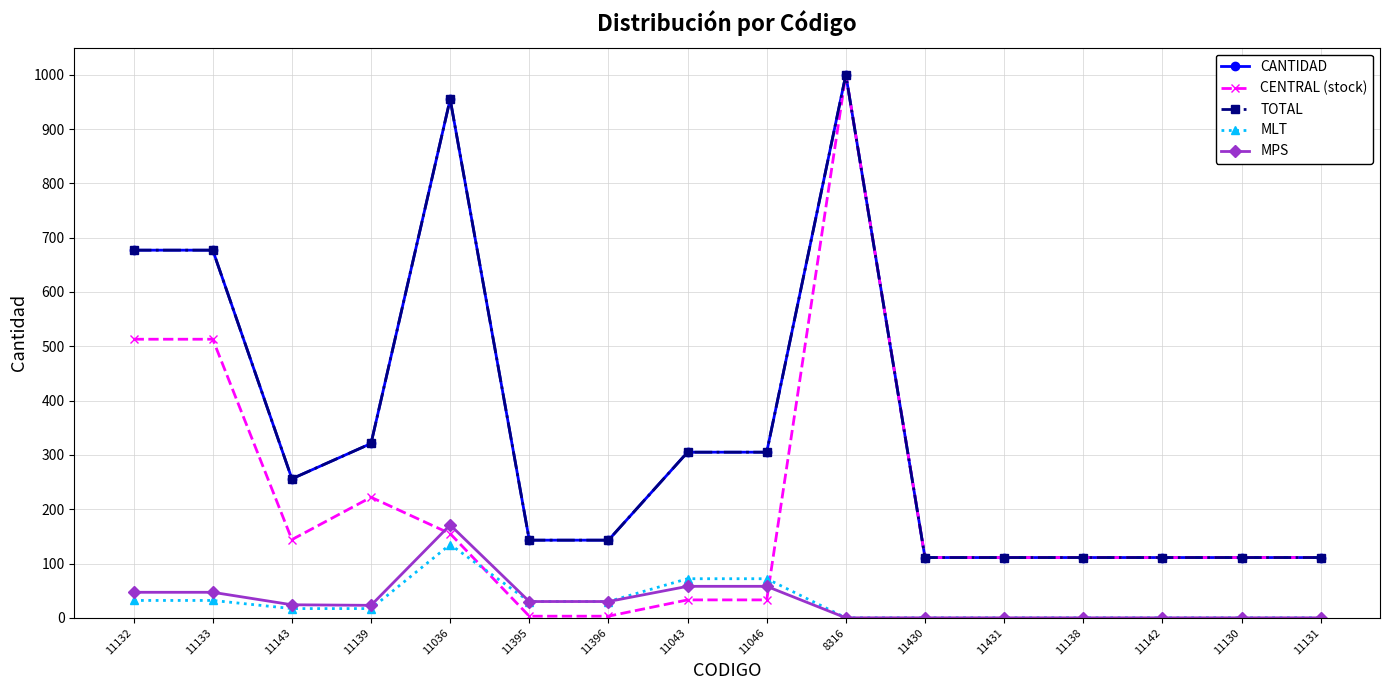

True or false: CENTRAL (stock) has more than 2 points higher than both neighbors.

False